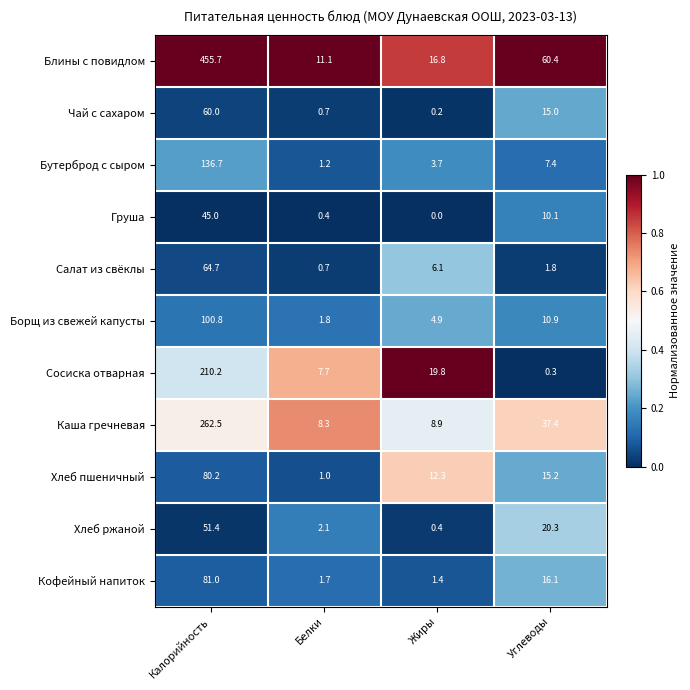

Count the number of categories in the chart.

4